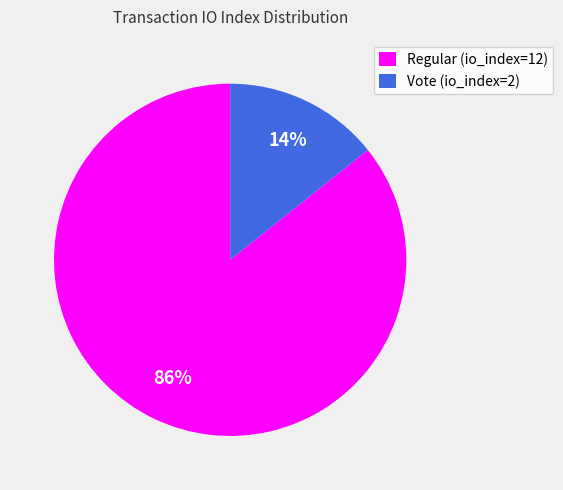

To the nearest percent, what is the combined percentage of Vote (io_index=2) and Regular (io_index=12)?

100%